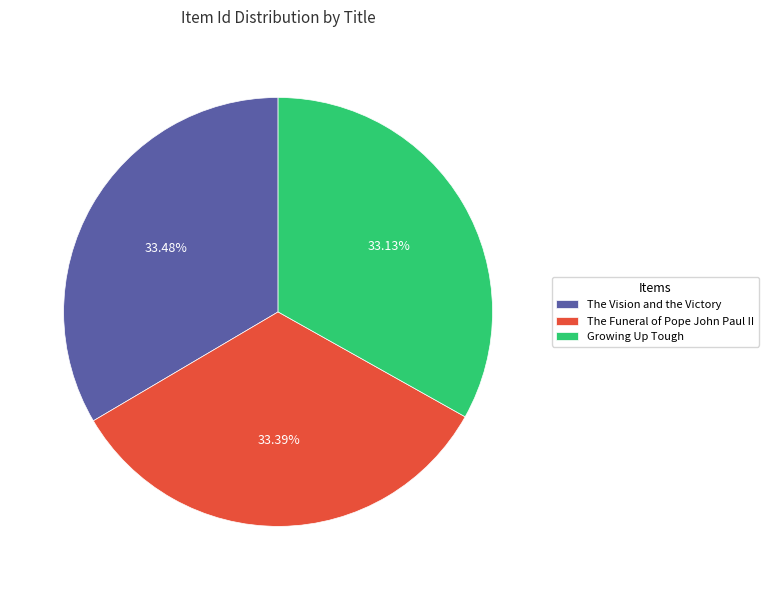

What percentage is the The Vision and the Victory slice, to the nearest percent?

33%